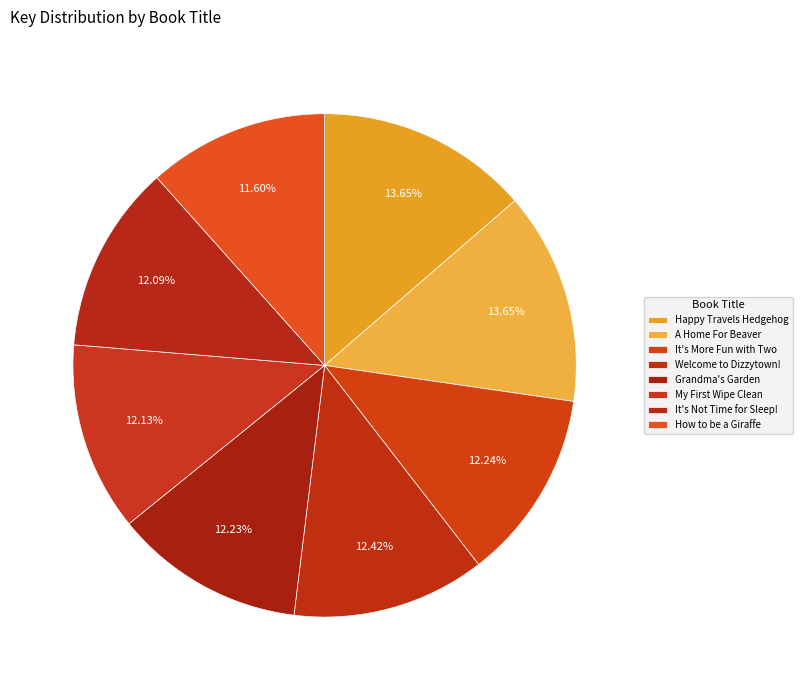

Combined, what portion of the pie is How to be a Giraffe and It's More Fun with Two?

23.8%